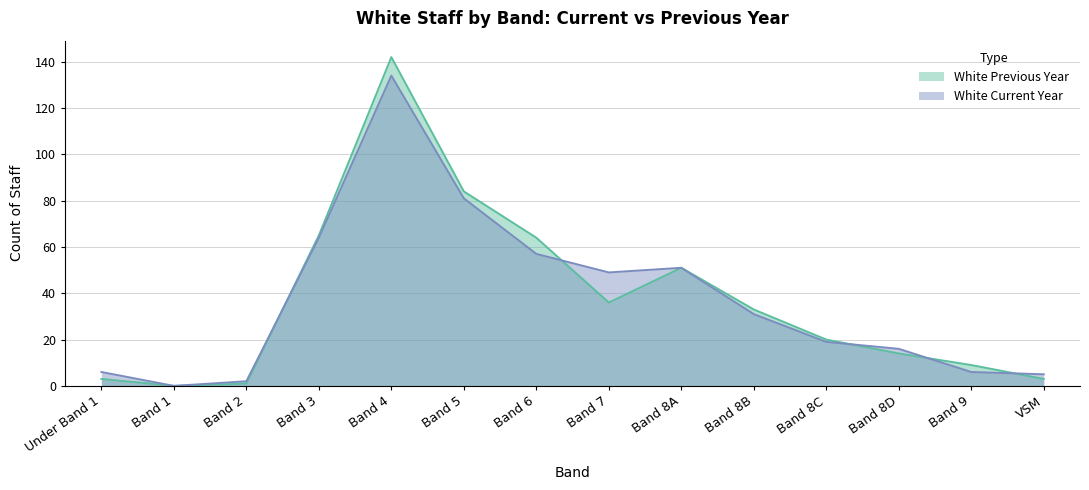

List the labels in order of White Current Year value, largest first.

Band 4, Band 5, Band 3, Band 6, Band 8A, Band 7, Band 8B, Band 8C, Band 8D, Under Band 1, Band 9, VSM, Band 2, Band 1